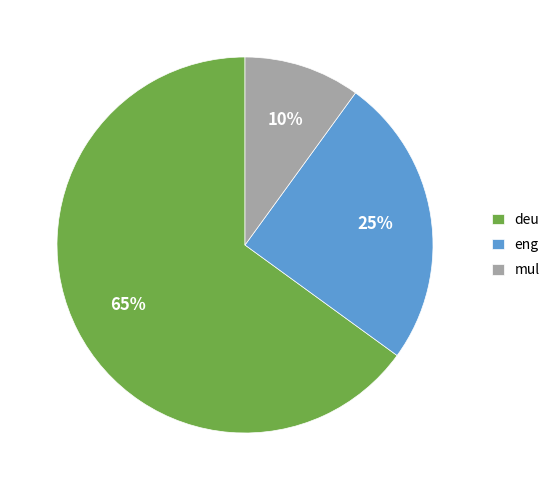

To the nearest percent, what percentage of the pie is mul?

10%